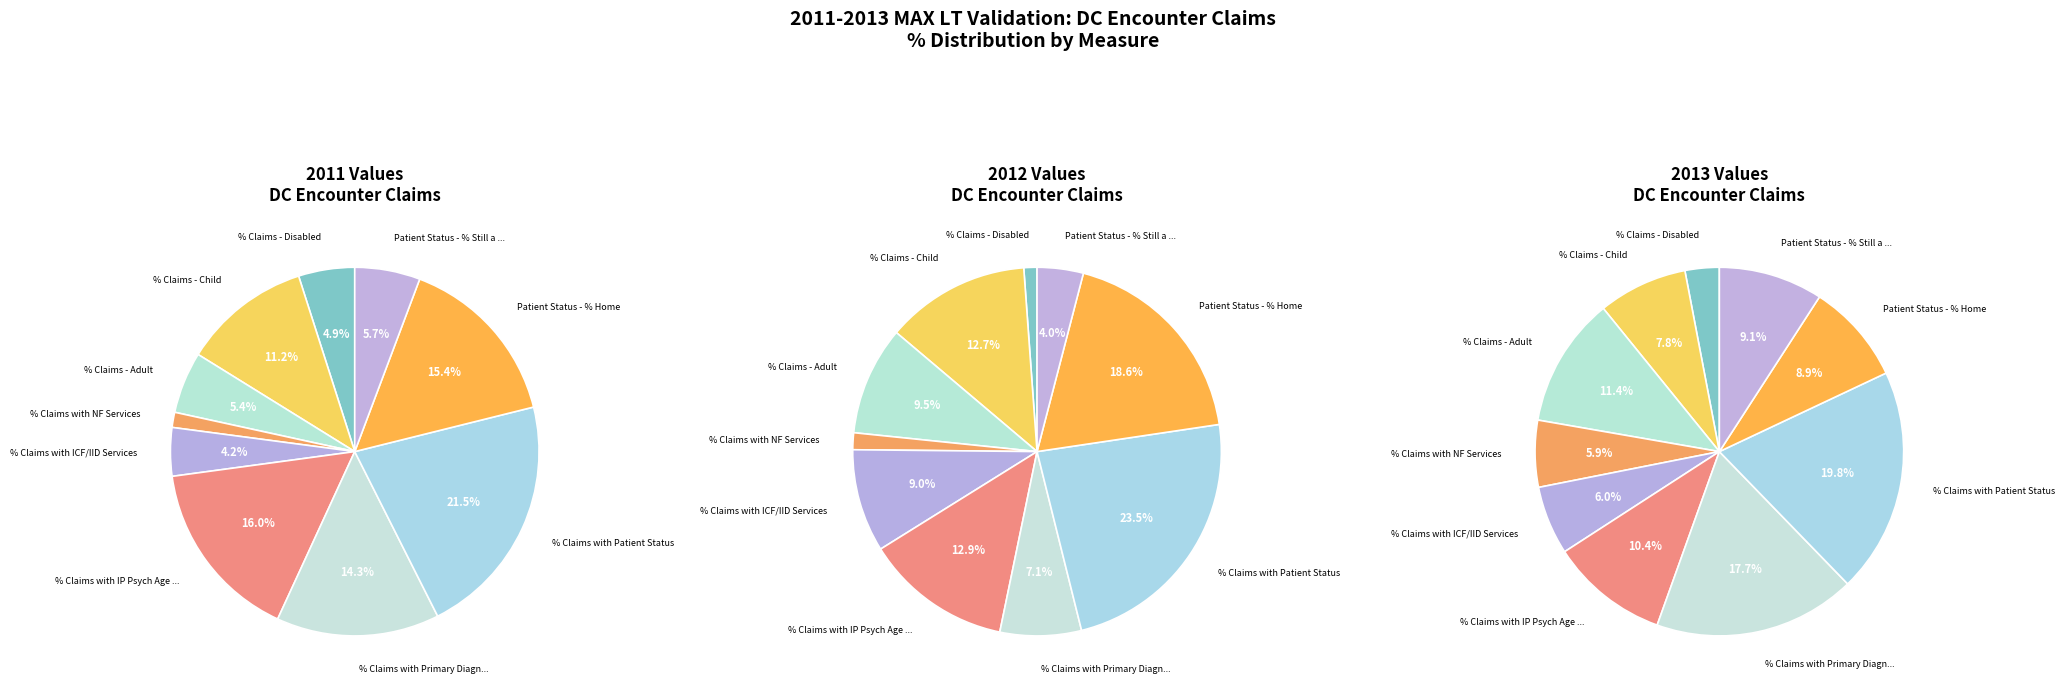

Count the number of slices in the pie.

10